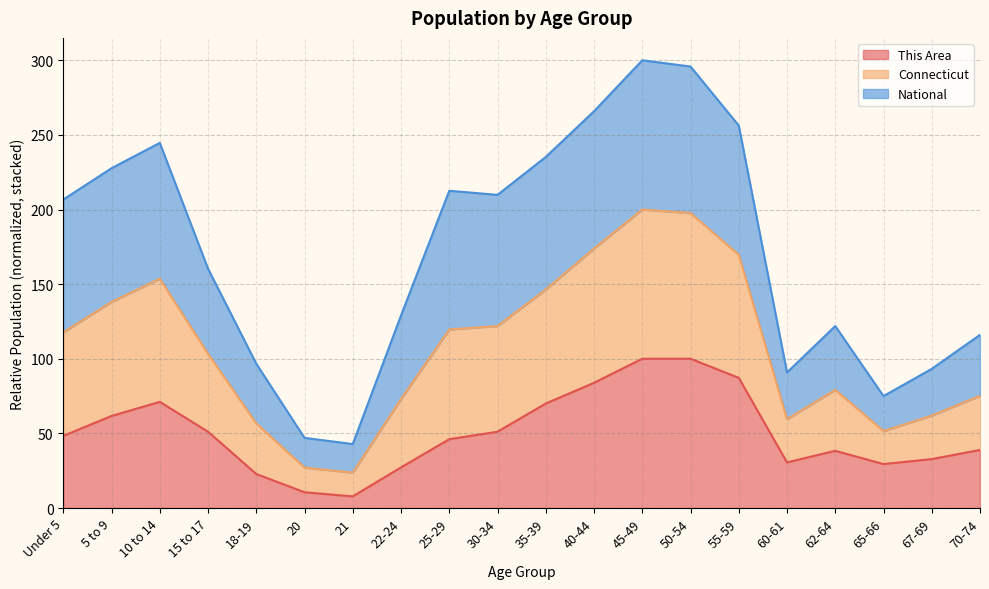

How many categories are shown in the chart?

20